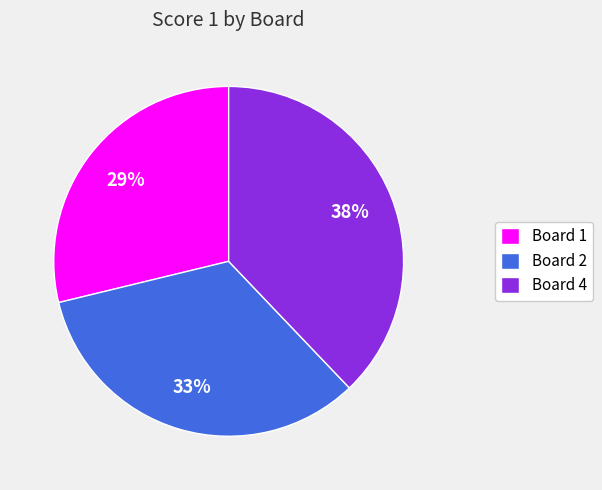

To the nearest percent, what is the combined percentage of Board 1 and Board 4?

67%